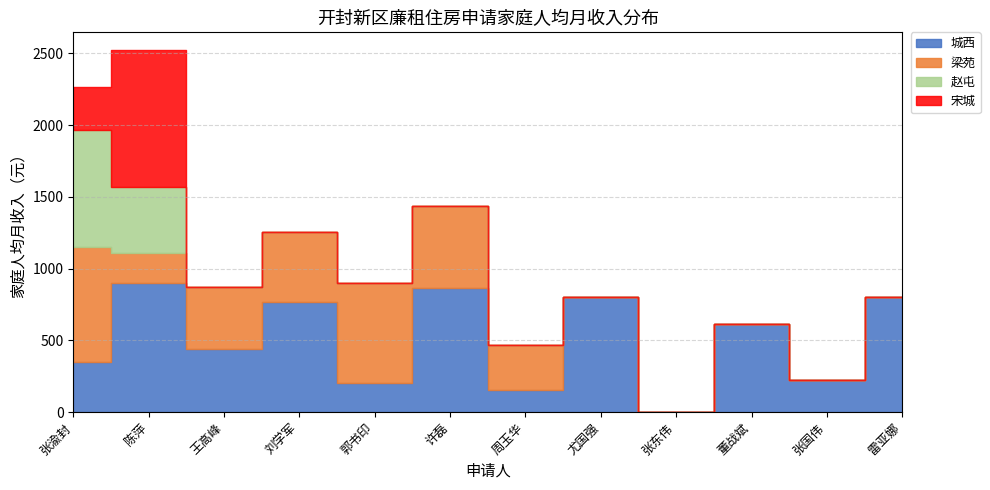

How many distinct data groups are displayed?

4